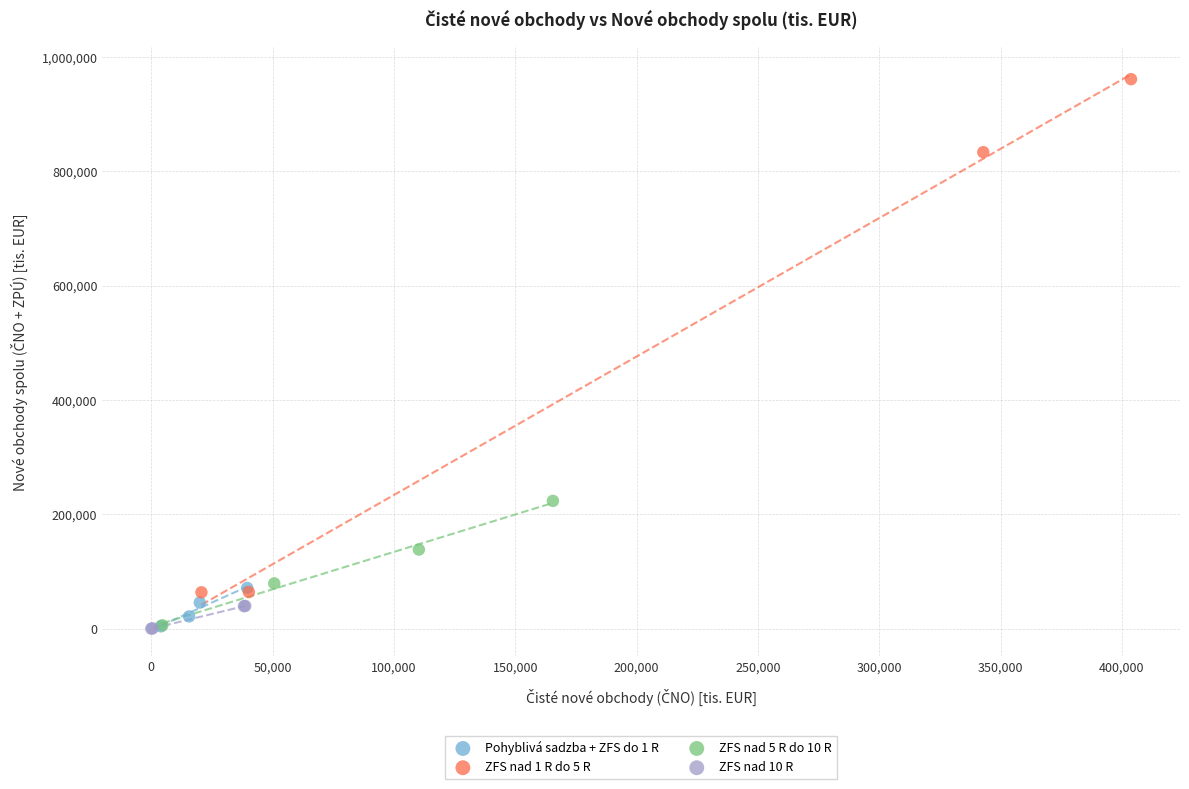

Which series has the largest Y range (max minus min)?

ZFS nad 1 R do 5 R